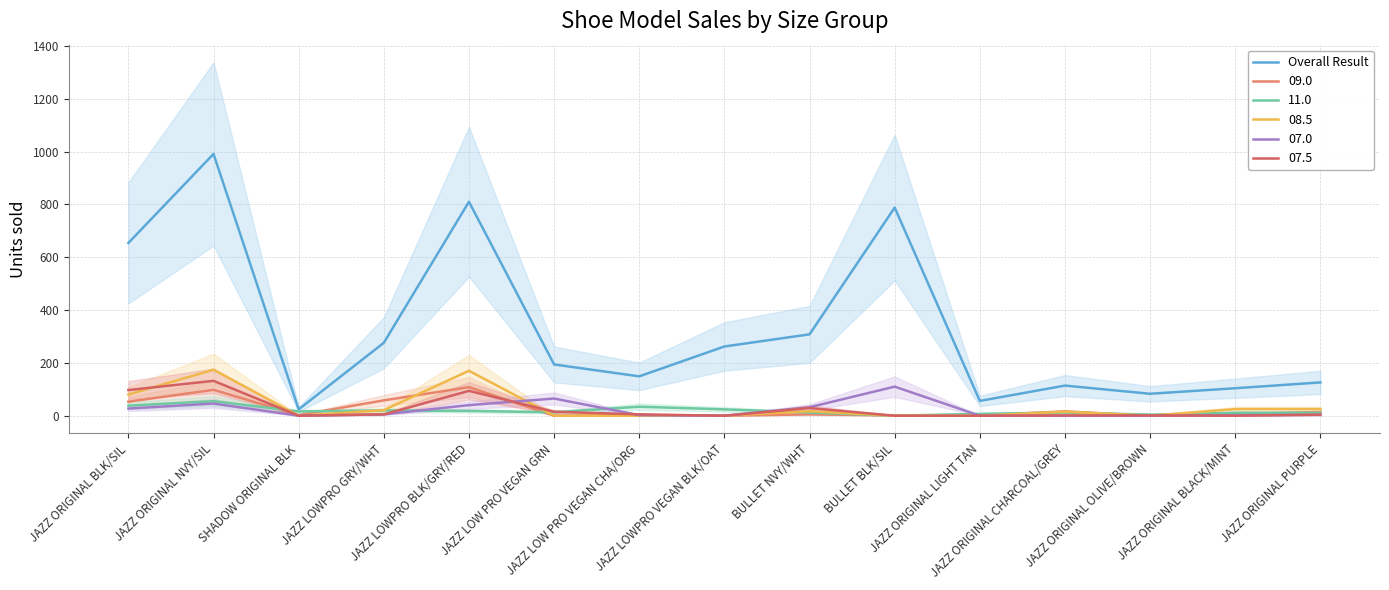

What is the value of the 9th point from the left?

308